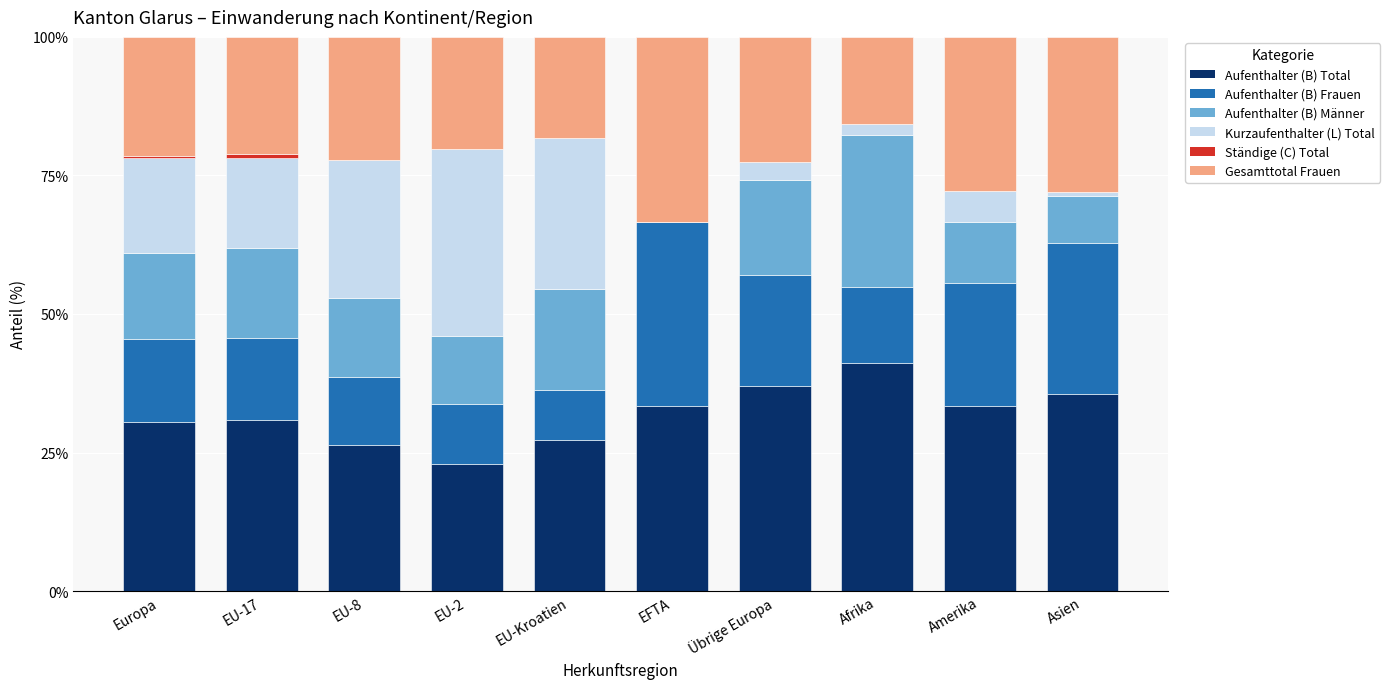

What is the total value across all series at EU-2?

100.0